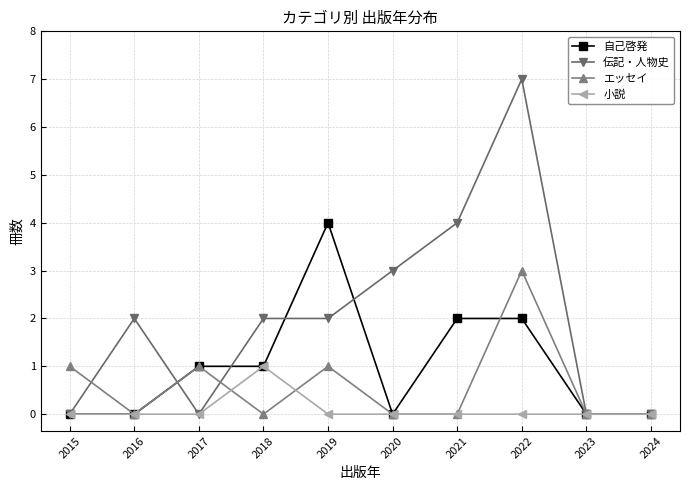

Which category has the highest value in the 伝記・人物史 series?

2022